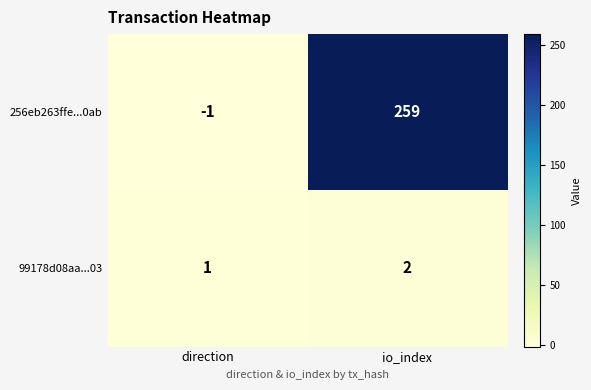

Reading right to left, what are all the values shown in this chart?

256eb263ffe...0ab: 259	-1
99178d08aa...03: 2	1